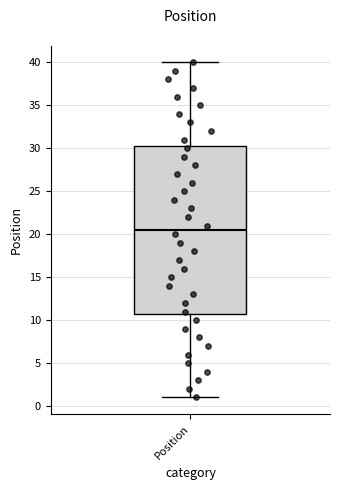

Transcribe this box plot: give where the median line is, the range the box spans, and where the two whiskers end, as read against the y-axis. The values are not printed on the chart, so give them approximately, as read against the axis.

median 20.5, box 11.0 to 30.5, whiskers 1.0 to 40.0